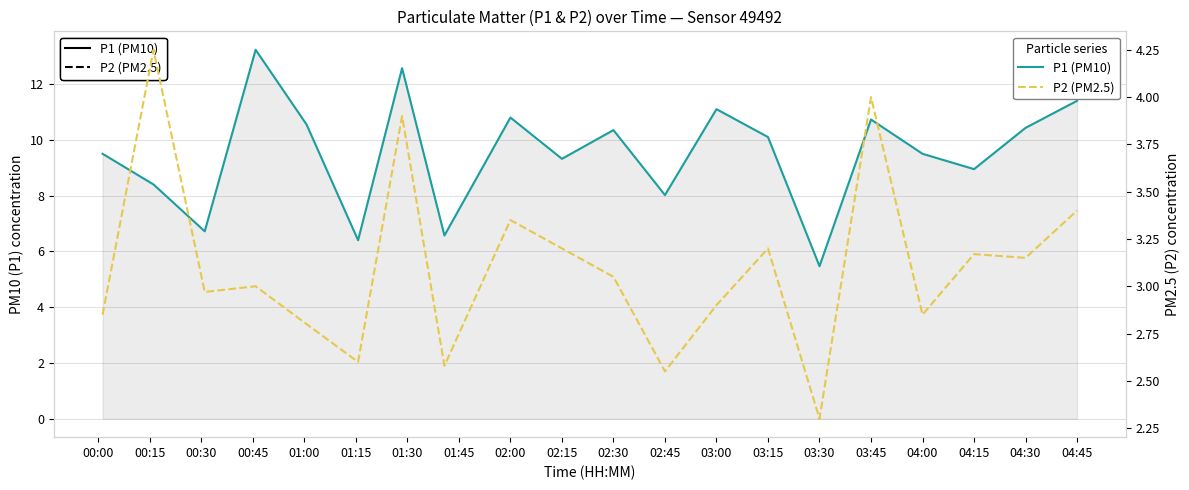

What is the value of the P1 (PM10) point at the 12th from the left?

8.0